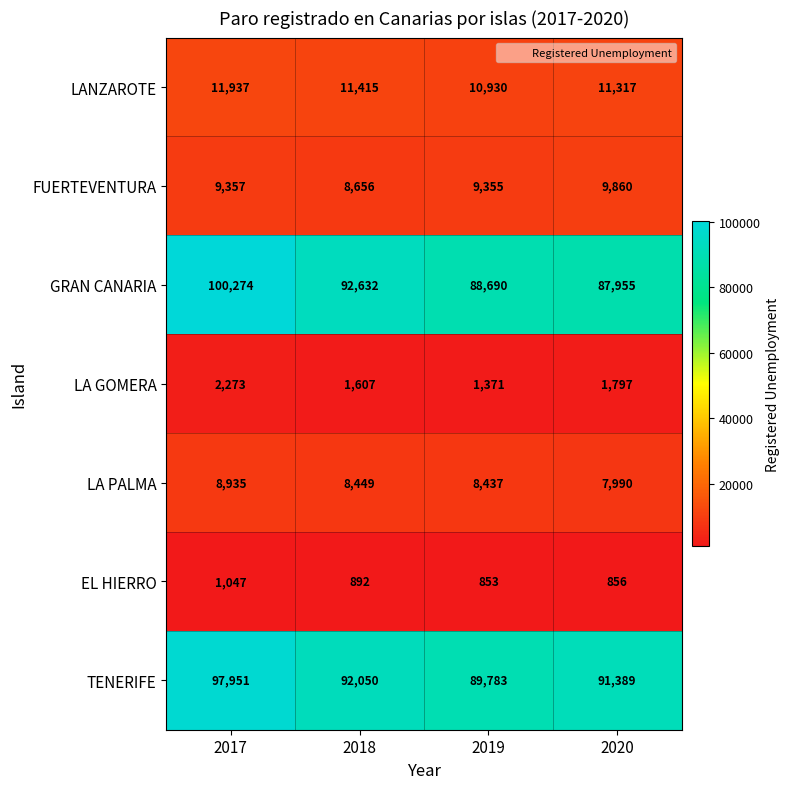

What is the difference between the maximum and minimum values in the LANZAROTE series?

1007